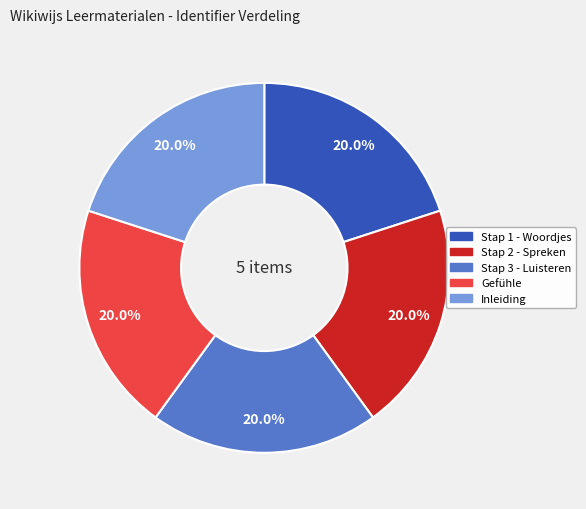

Is it true that Inleiding is 27% of the pie?

False